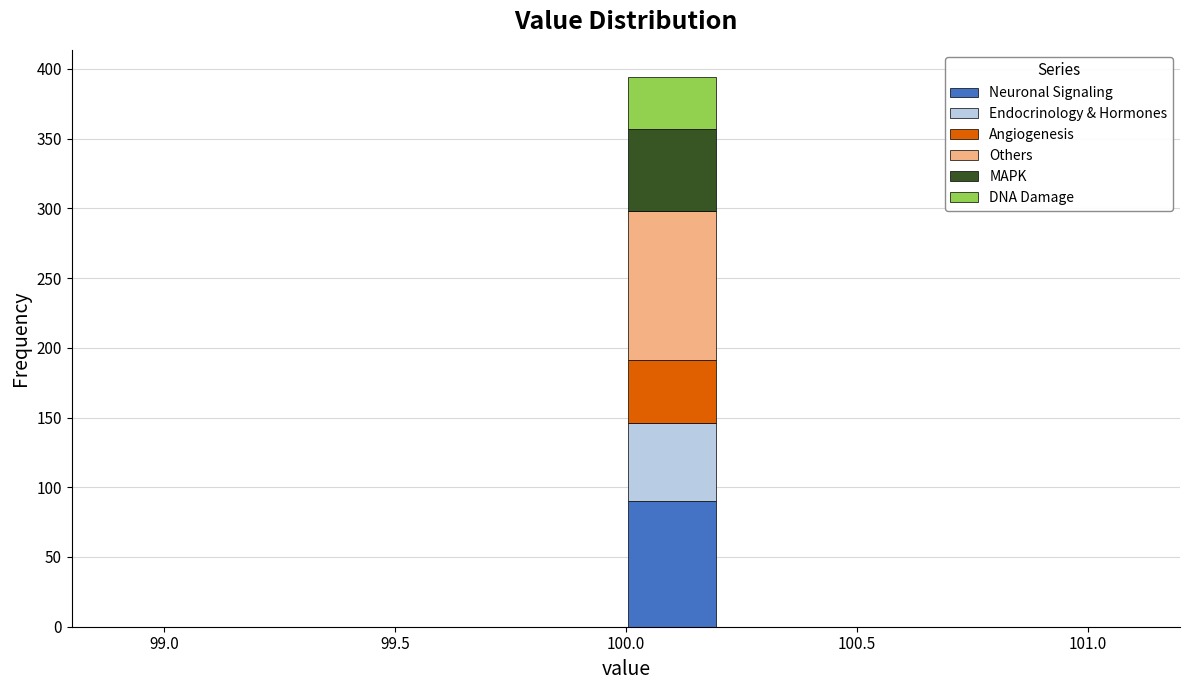

Which range on the x-axis has the tallest stacked bar (by total height)?

100.0 to 100.2